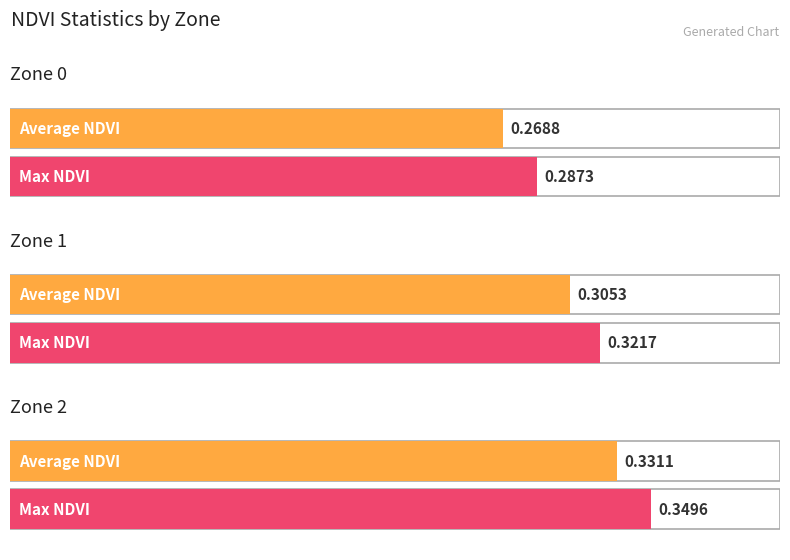

True or false: Max NDVI has a value of 0.3 at Zone 0.

True